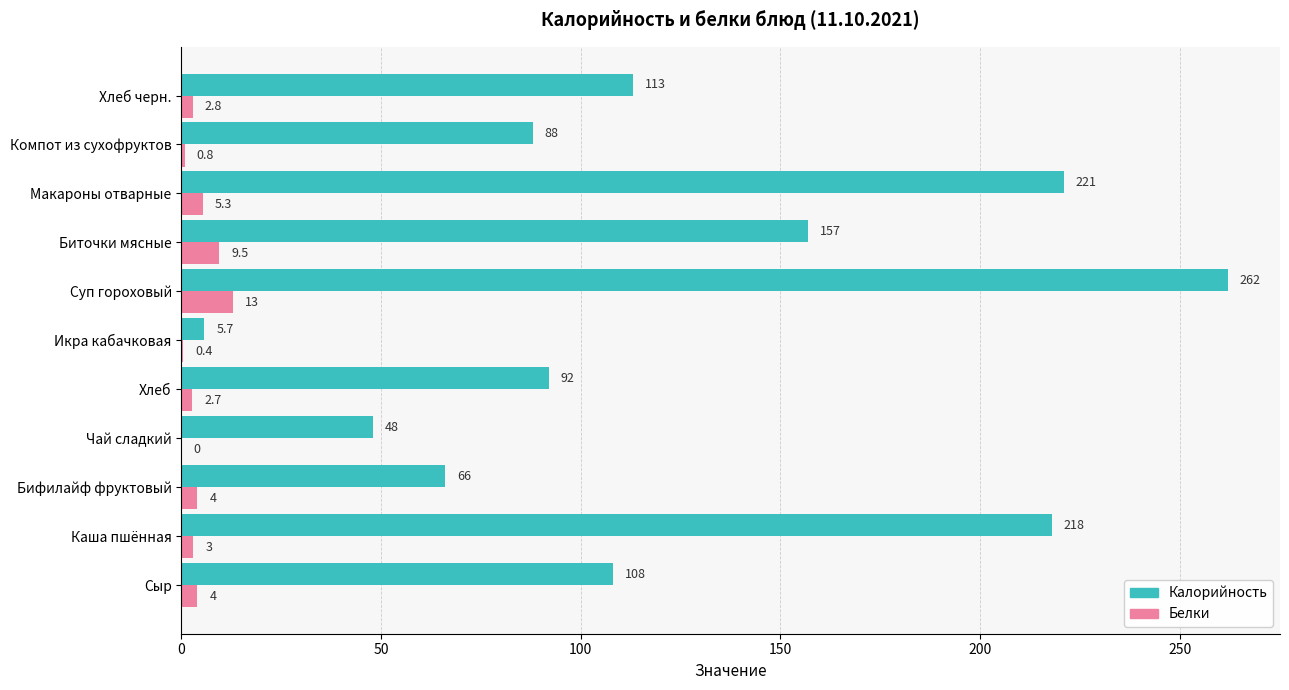

True or false: Белки has a value of 0.8 at Компот из сухофруктов.

True